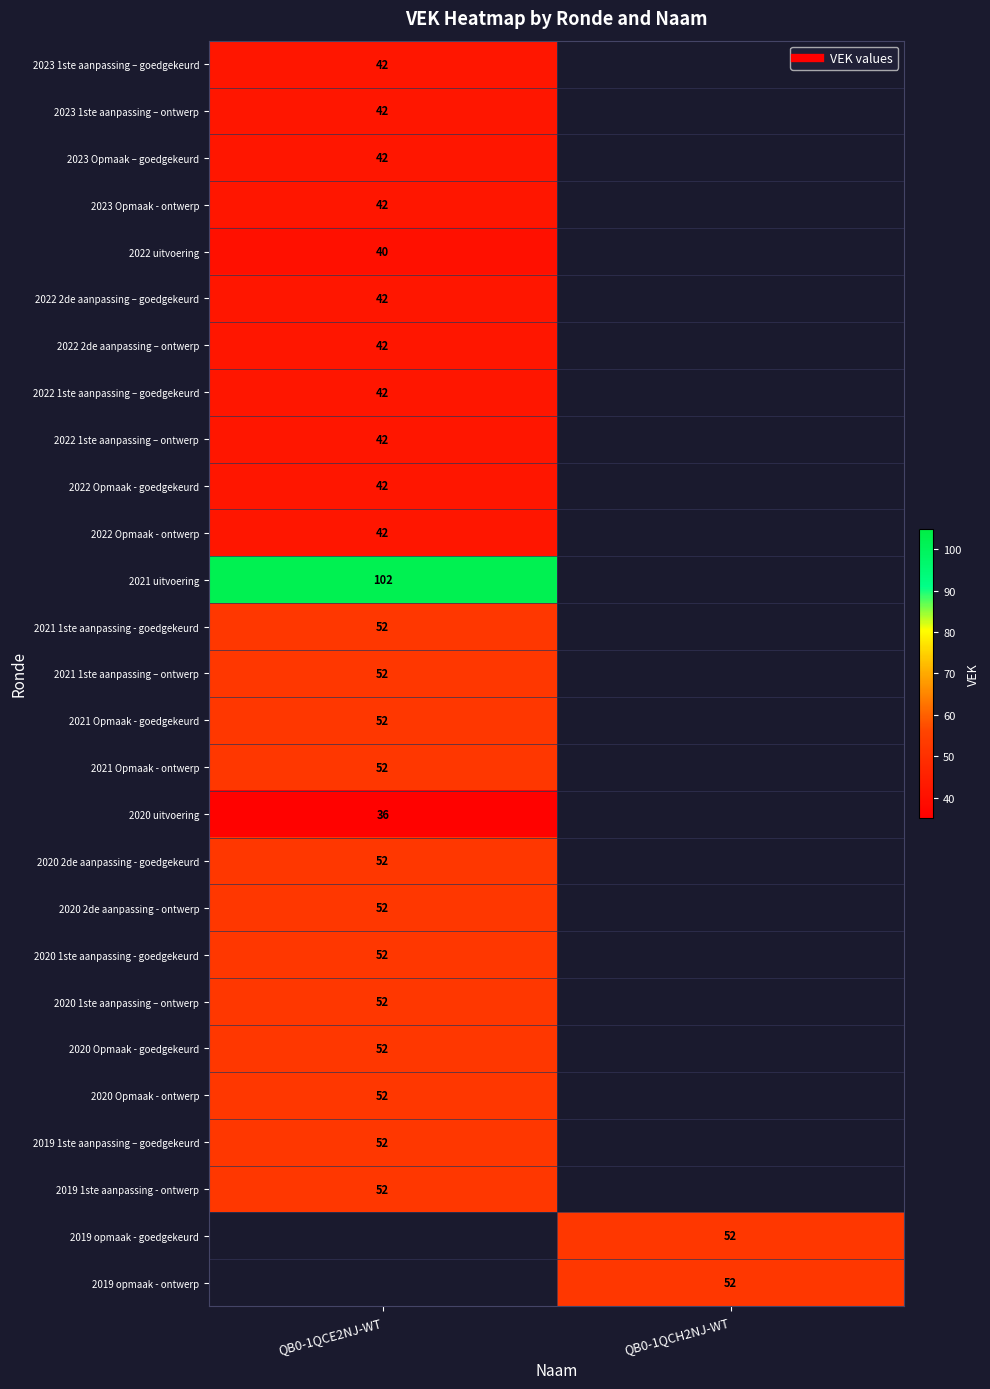

True or false: 2021 Opmaak - ontwerp has a value of 52.0 at QB0-1QCE2NJ-WT.

True